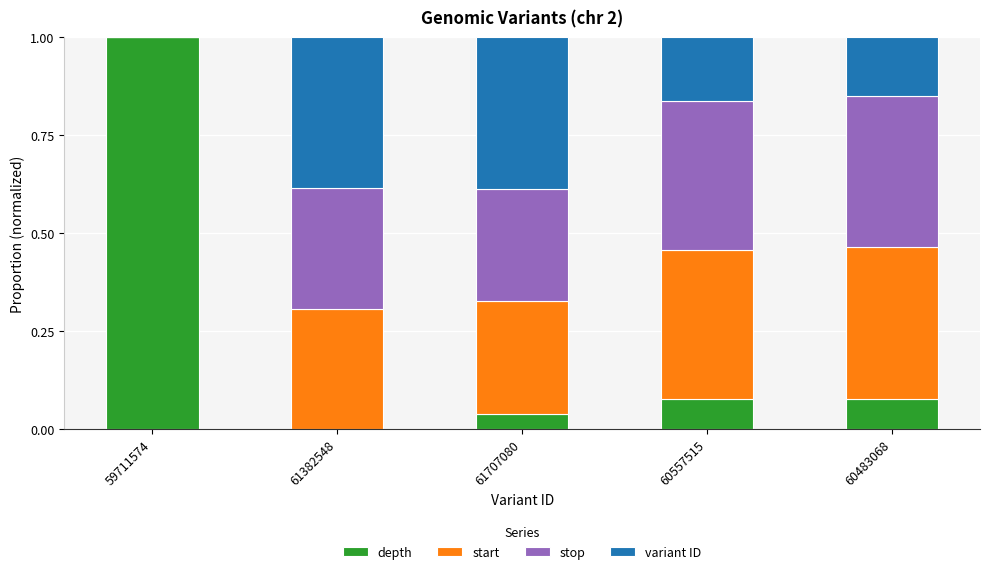

The depth series shows 0.0 at 60557515. True or false?

False